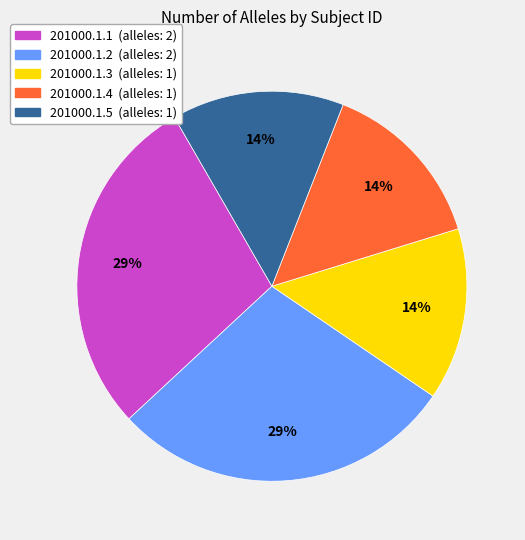

To the nearest percent, what percentage of the pie is 201000.1.4?

14%